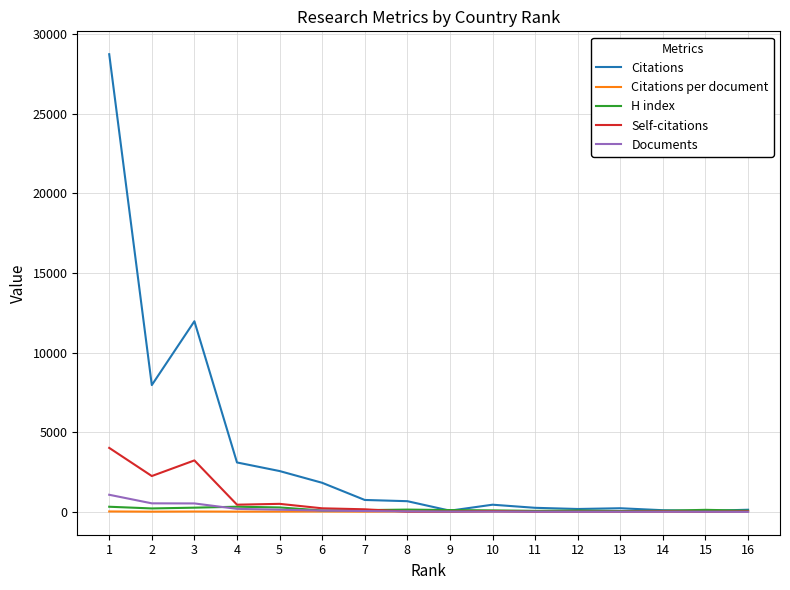

Which series has the largest range (max minus min)?

Citations